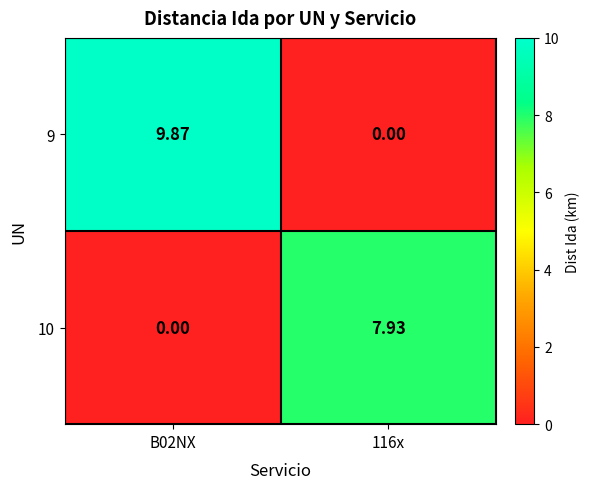

Is the value of 10 at B02NX greater than the value of 9 at B02NX?

No